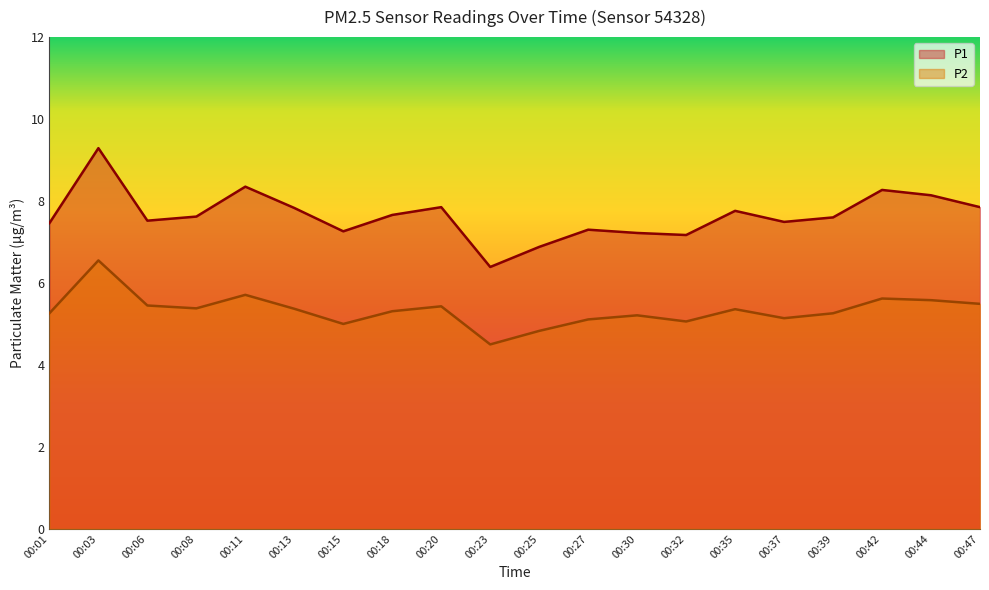

Which label corresponds to the largest value in the chart?

00:03